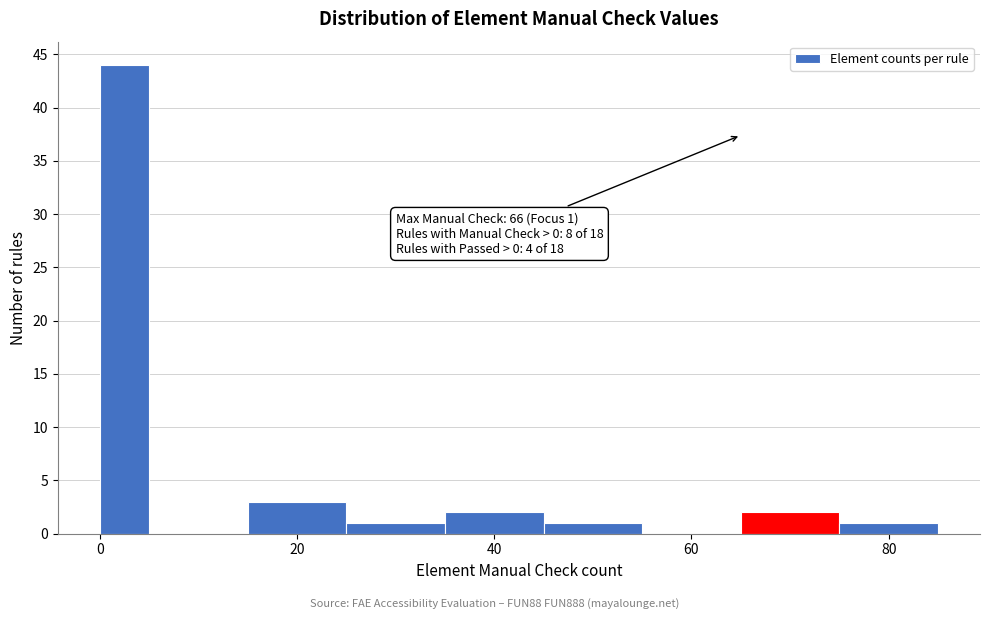

Around what value on the x-axis is the tallest bar? Give the approximate position of its centre, as read against the axis.

2